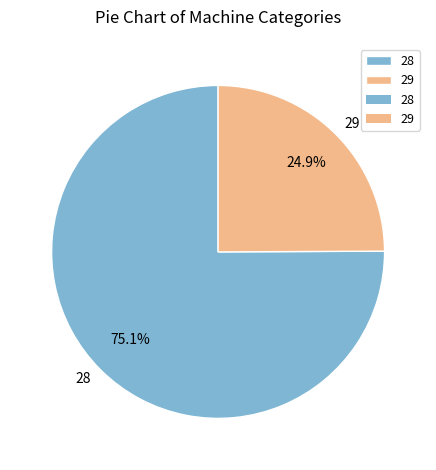

Which has a higher value, 29 or 28?

28